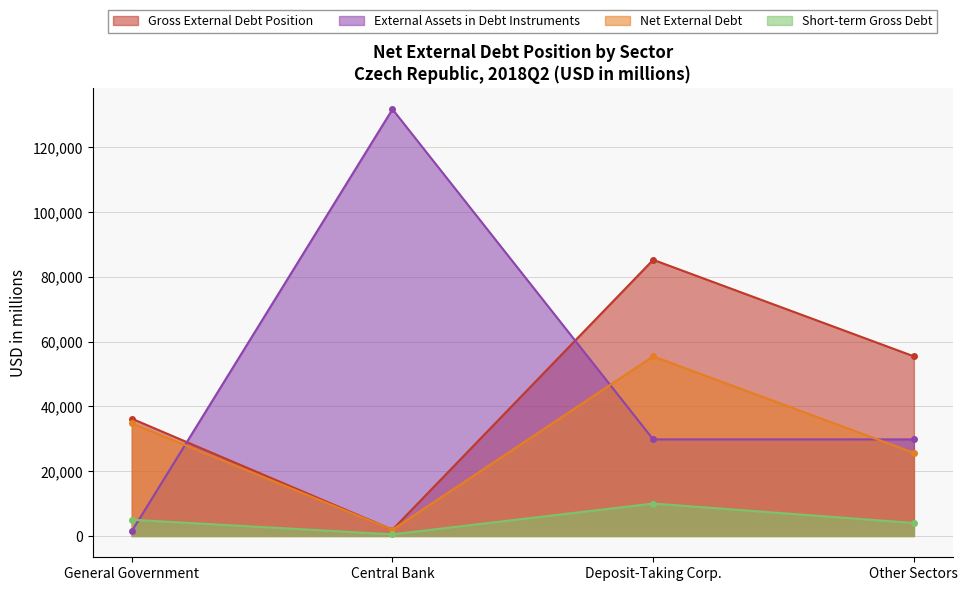

At Deposit-Taking Corp., list the series in order from largest to smallest.

Gross External Debt Position, Net External Debt, External Assets in Debt Instruments, Short-term Gross Debt